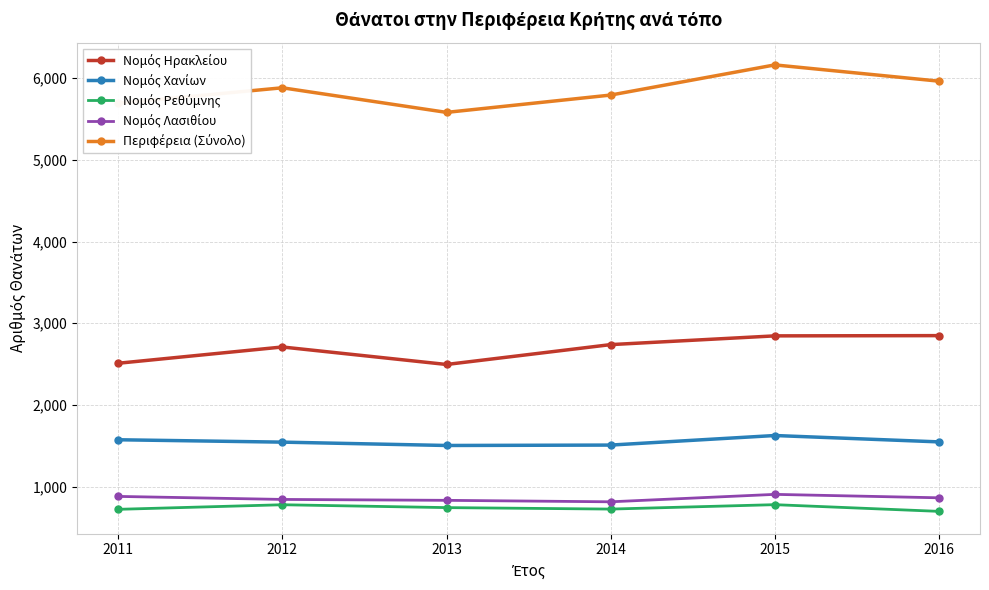

At which category does the chart reach its peak across all series?

2015